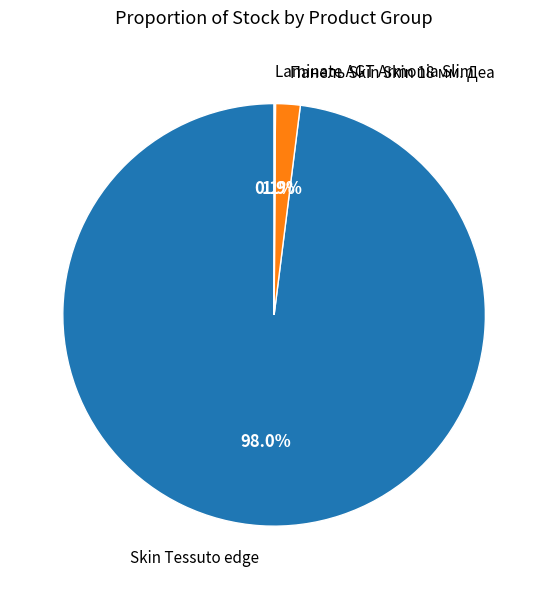

Does any single category account for the majority?

Yes